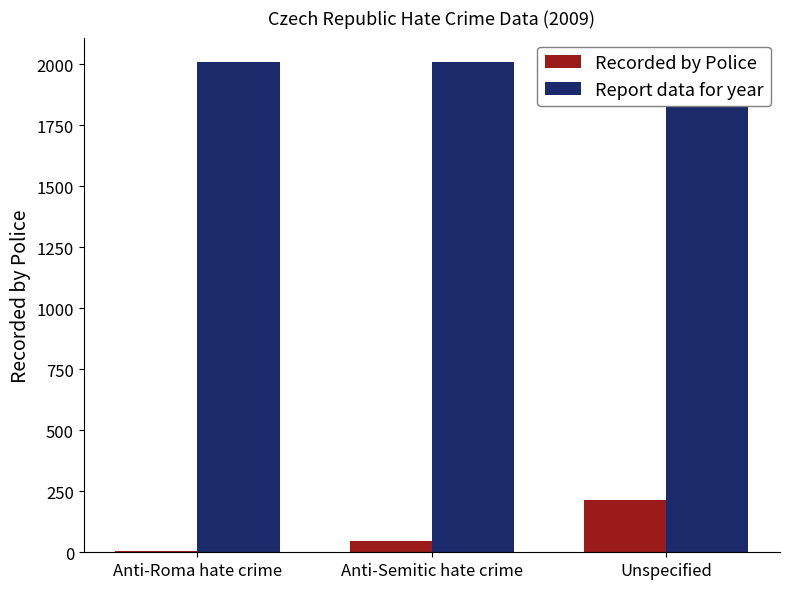

How many bars are there in total?

6